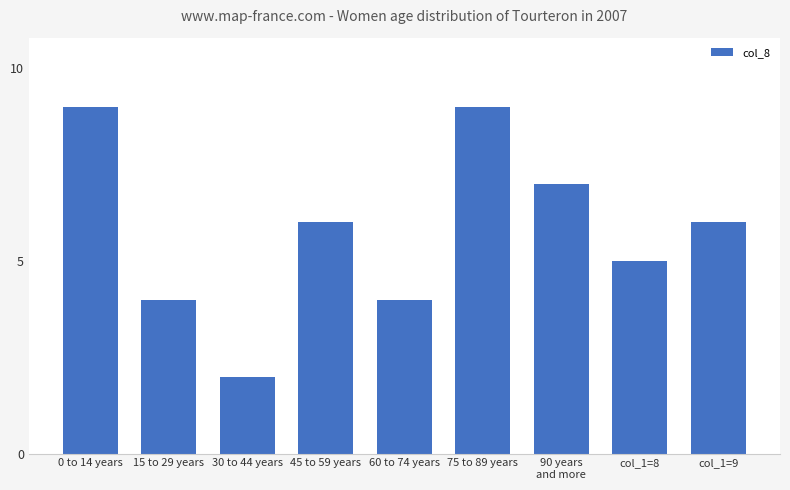

Reading left to right, what are all the values shown in this chart?

0 to 14 years=9	15 to 29 years=4	30 to 44 years=2	45 to 59 years=6	60 to 74 years=4	75 to 89 years=9	90 years
and more=7	col_1=8=5	col_1=9=6